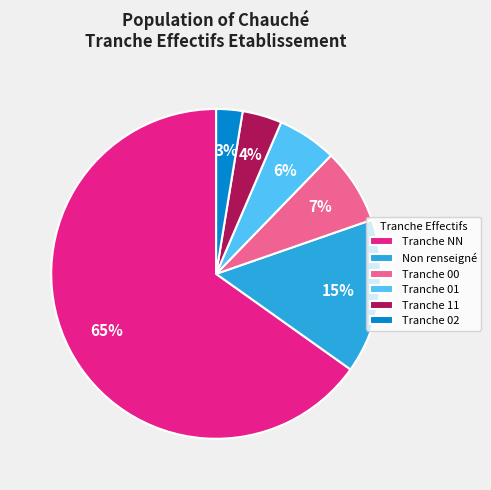

What is the largest slice in the pie chart?

Tranche NN